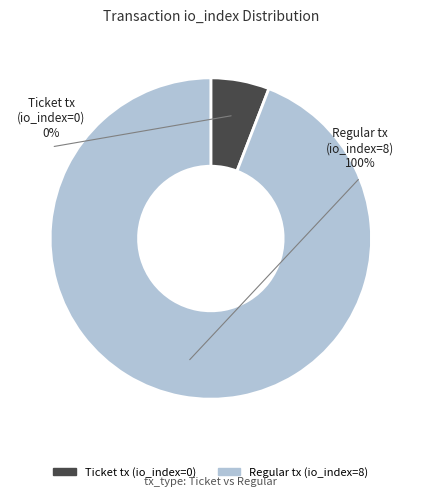

To the nearest percent, what is the difference between the largest and smallest slice percentages?

100%